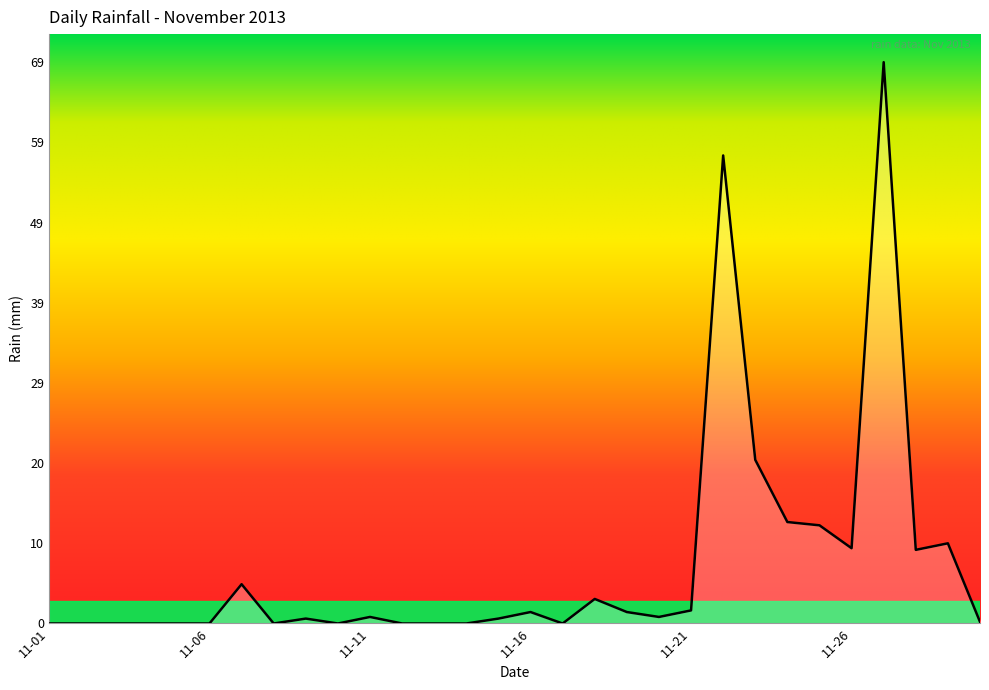

What is the difference between the maximum and second lowest values?

68.6